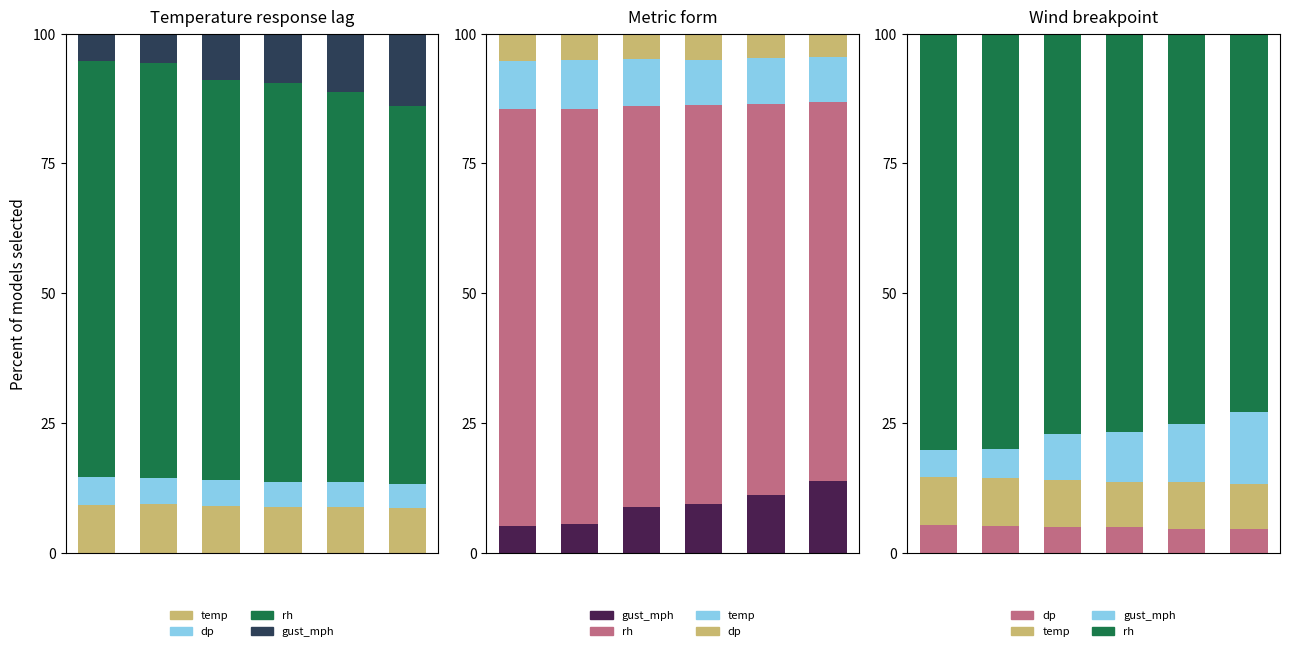

Reading left to right, list all the values displayed in this chart.

temp: 0=9.3	1=9.4	2=9.0	3=8.8	4=8.9	5=8.6
dp: 0=5.3	1=5.2	2=5.0	3=5.0	4=4.7	5=4.6
rh: 0=80.2	1=79.9	2=77.2	3=76.8	4=75.2	5=72.9
gust_mph: 0=5.2	1=5.6	2=8.8	3=9.5	4=11.2	5=13.9